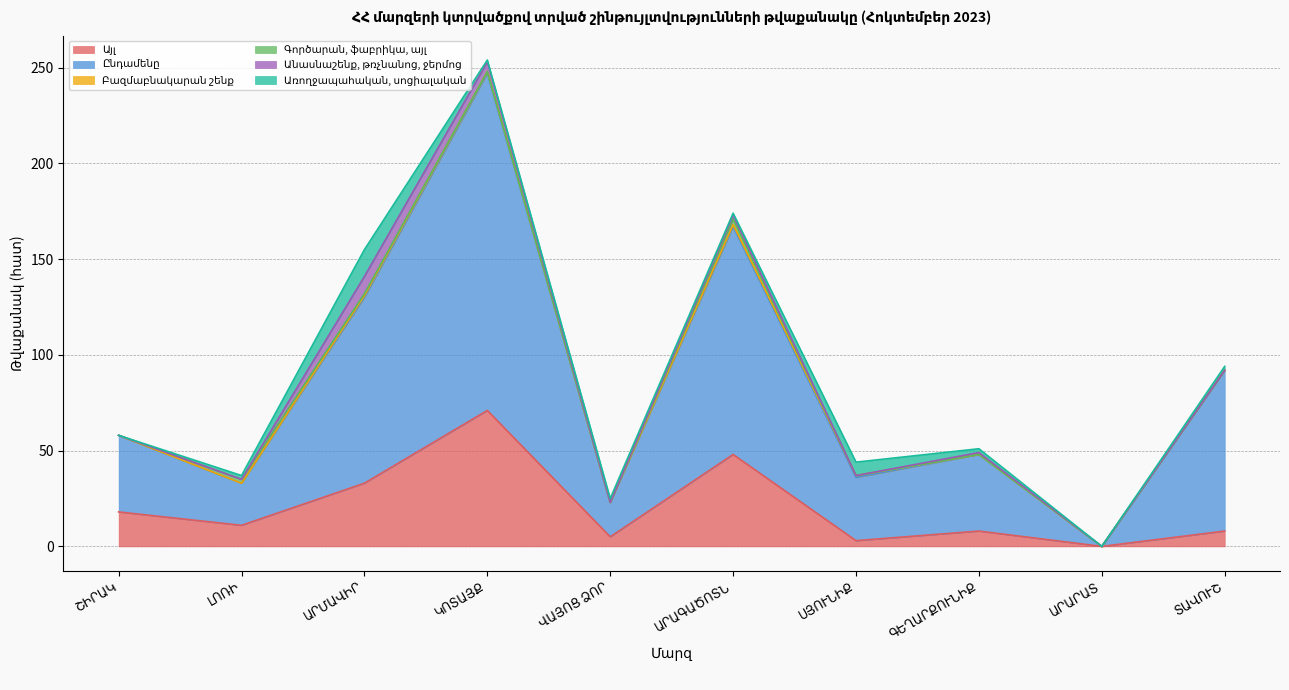

At which category is the sum across all series the highest?

ԿՈՏԱՅՔ